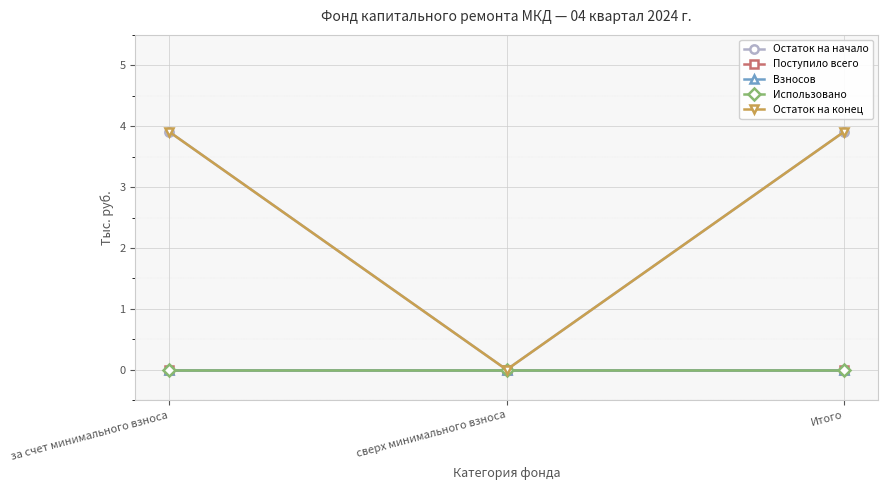

How many lines are shown in the chart?

5